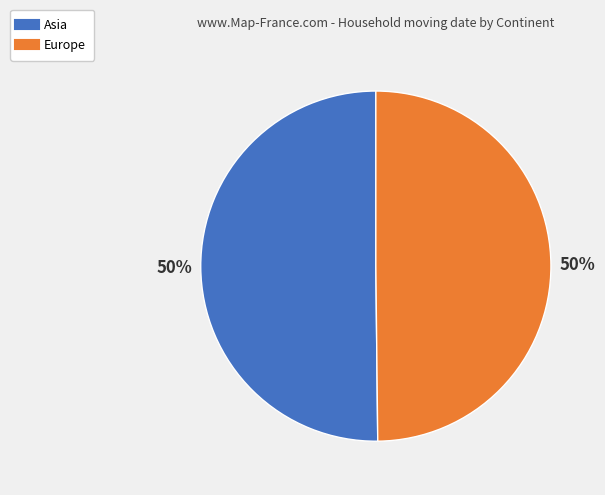

To the nearest percent, what is the combined percentage of Europe and Asia?

100%